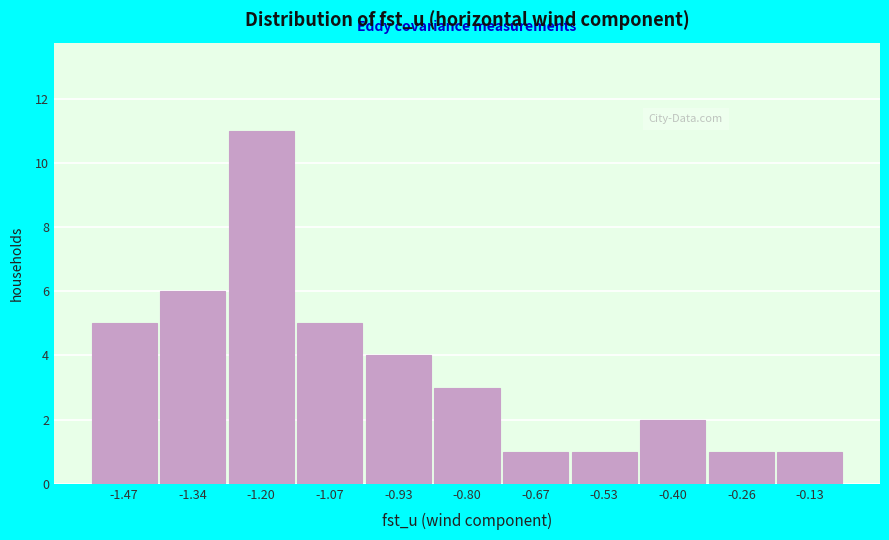

Reading right to left, list all the values displayed in this chart.

-0.13=1	-0.26=1	-0.40=2	-0.53=1	-0.67=1	-0.80=3	-0.93=4	-1.07=5	-1.20=11	-1.34=6	-1.47=5